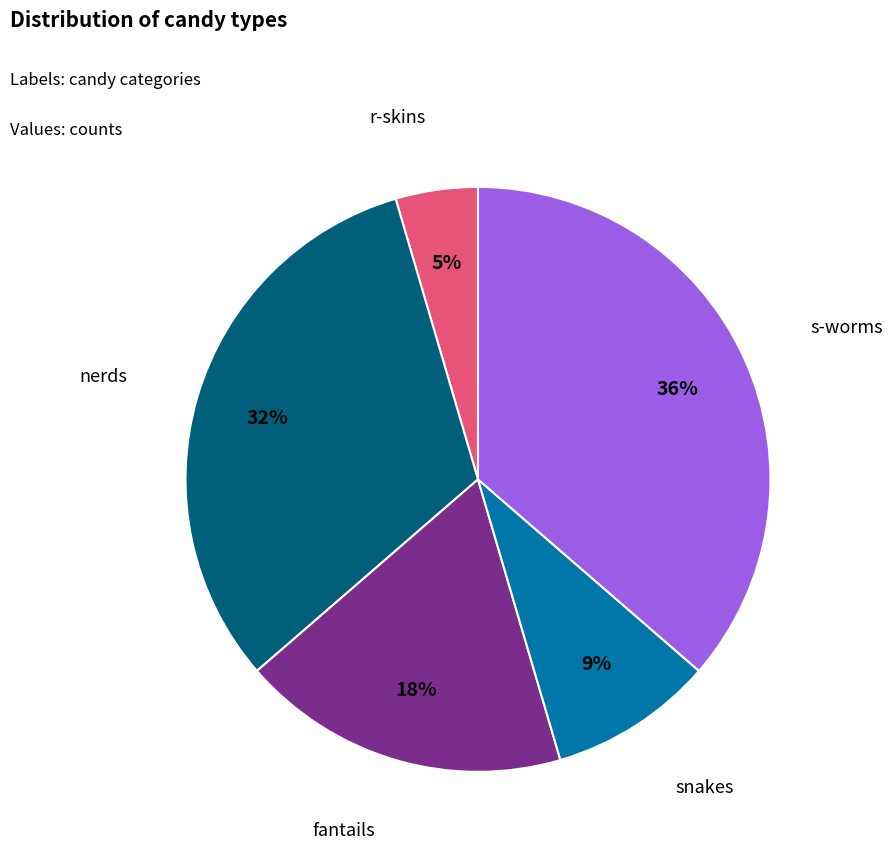

How many segments does this pie chart have?

5